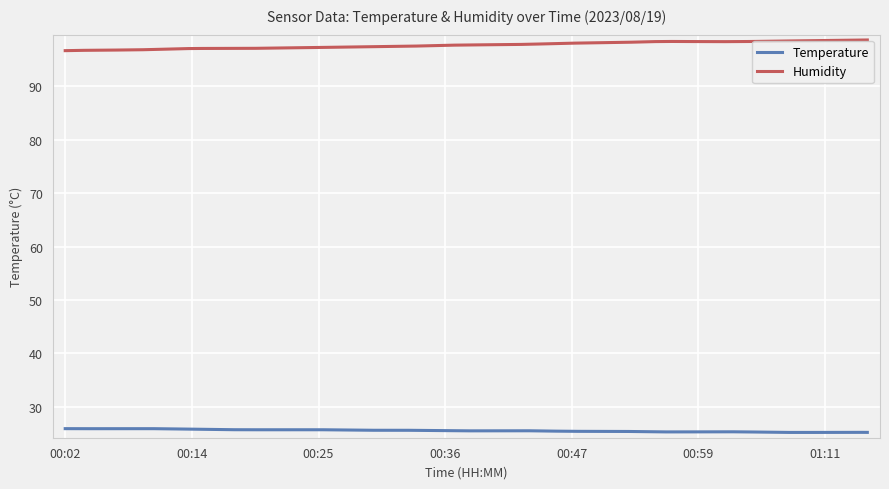

What is the difference between the maximum and minimum values in the Humidity series?

2.0